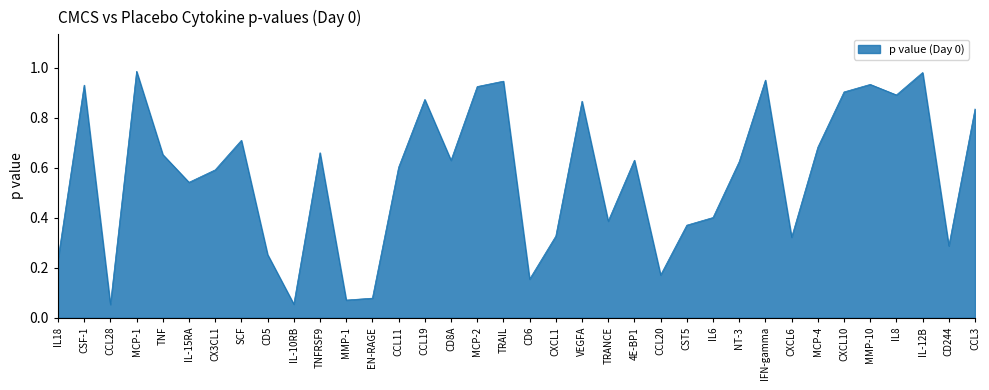

True or false: the data shows 0.6 at CCL11.

True